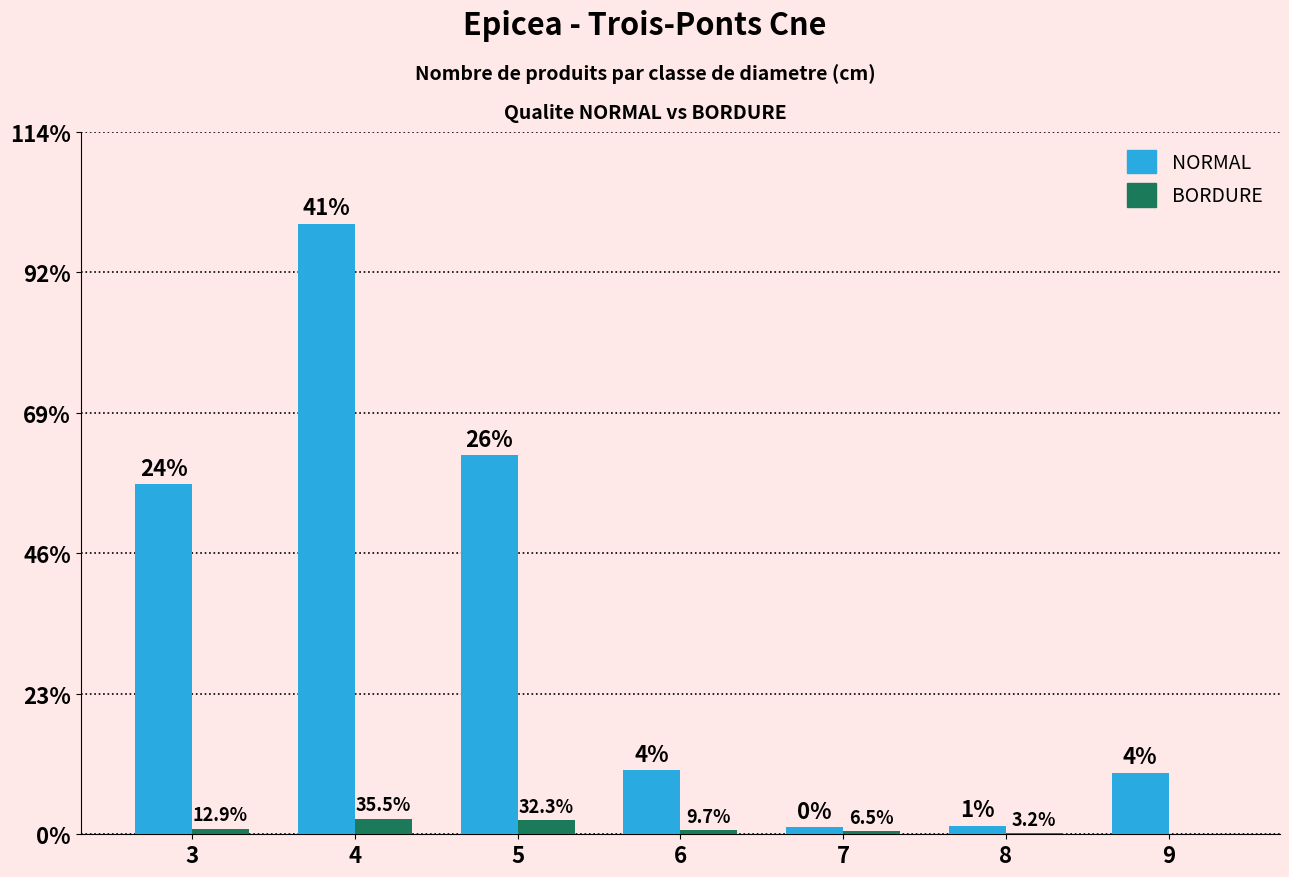

At which category is the sum across all series the highest?

4